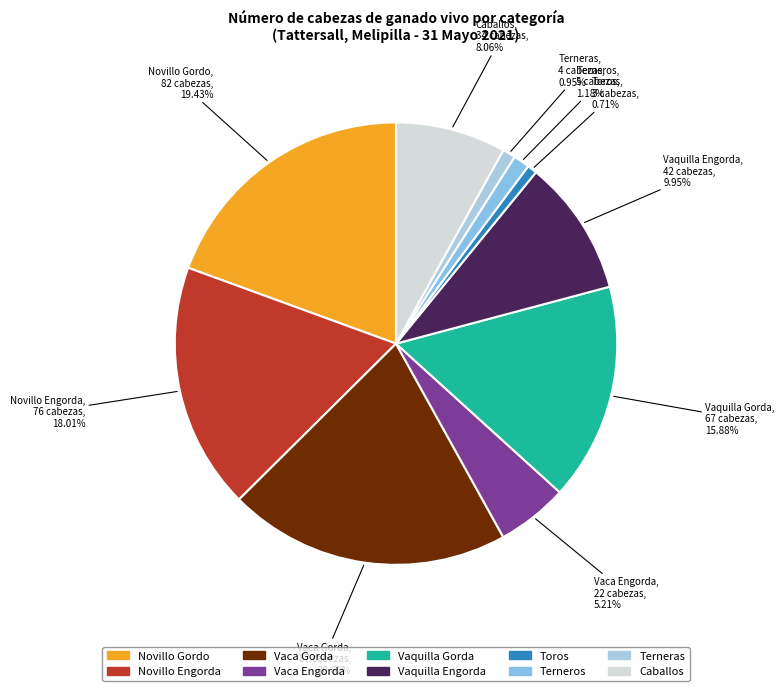

Does Vaca Engorda represent more than half of the total?

No